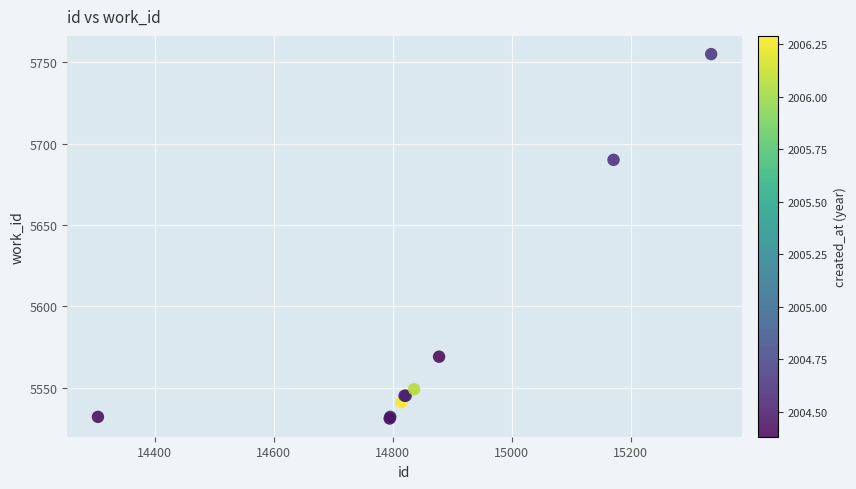

What Y value in the scatter plot is closest to 5643?

5690